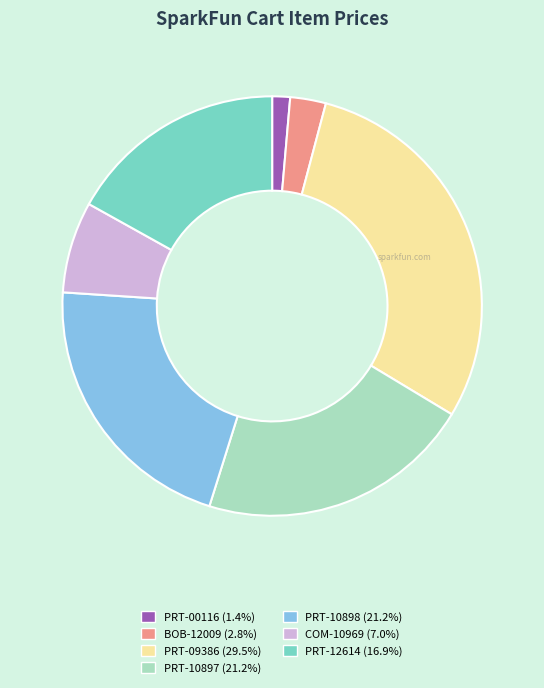

Which slice is the smallest?

PRT-00116